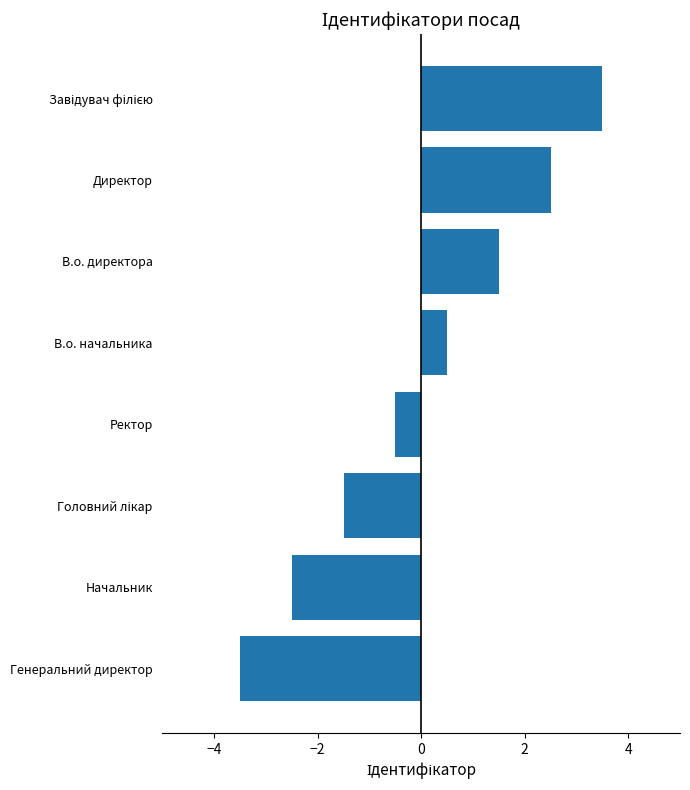

Reading top to bottom, transcribe all the data shown in this chart.

3.5	2.5	1.5	0.5	-0.5	-1.5	-2.5	-3.5